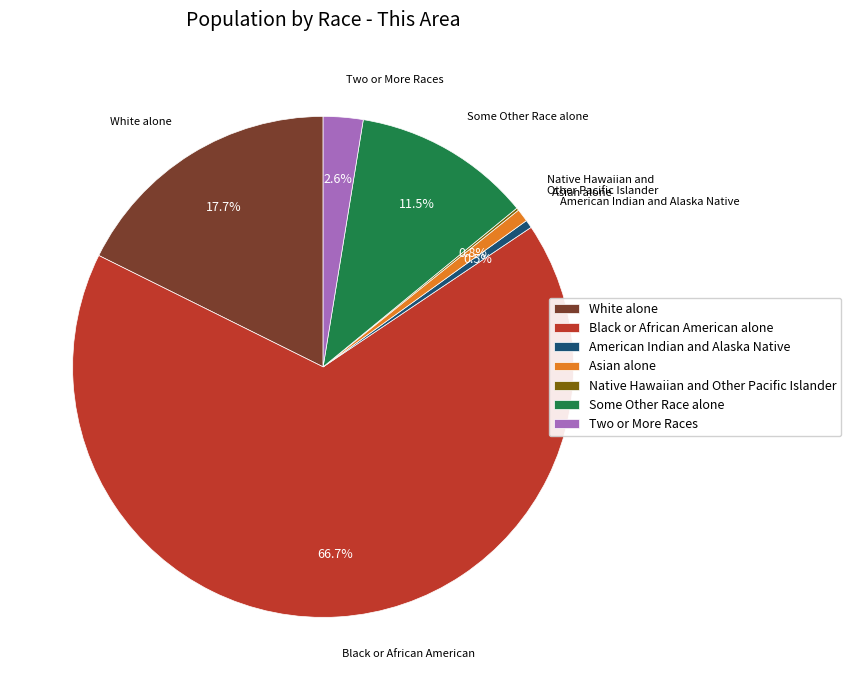

What is the largest slice in the pie chart?

Black or African American alone